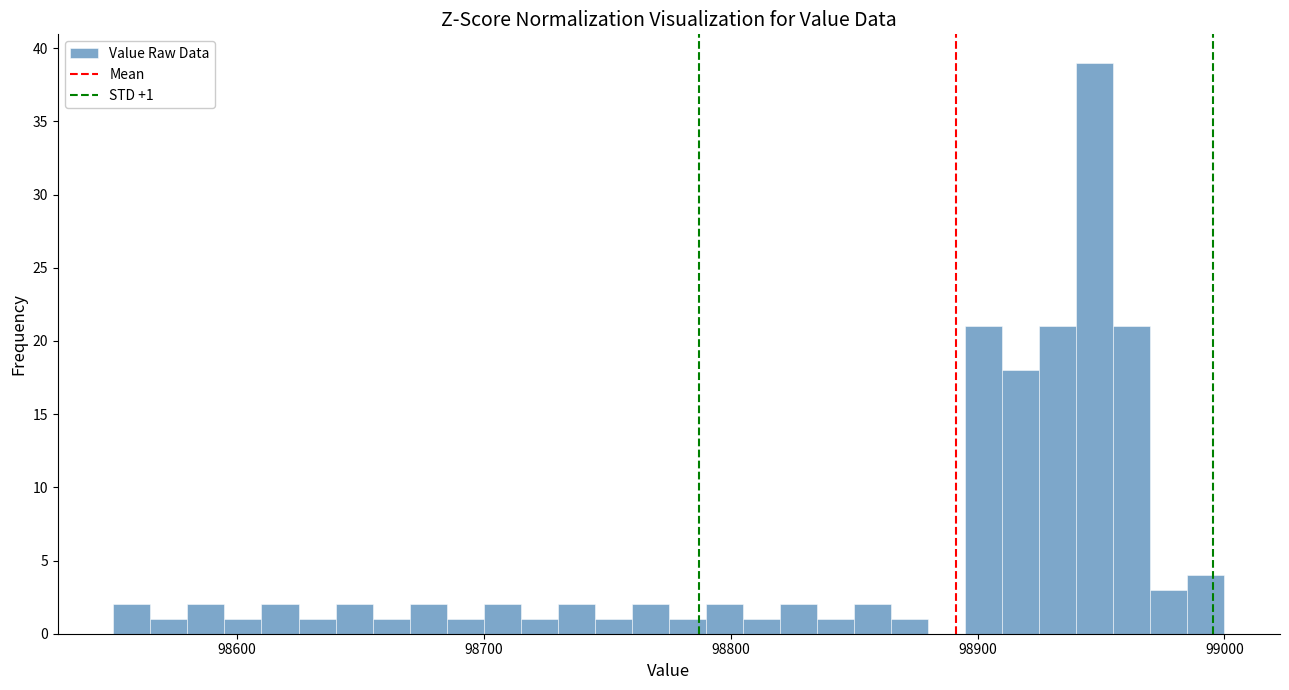

Read against the x-axis, roughly where is the centre of the tallest bar?

98950